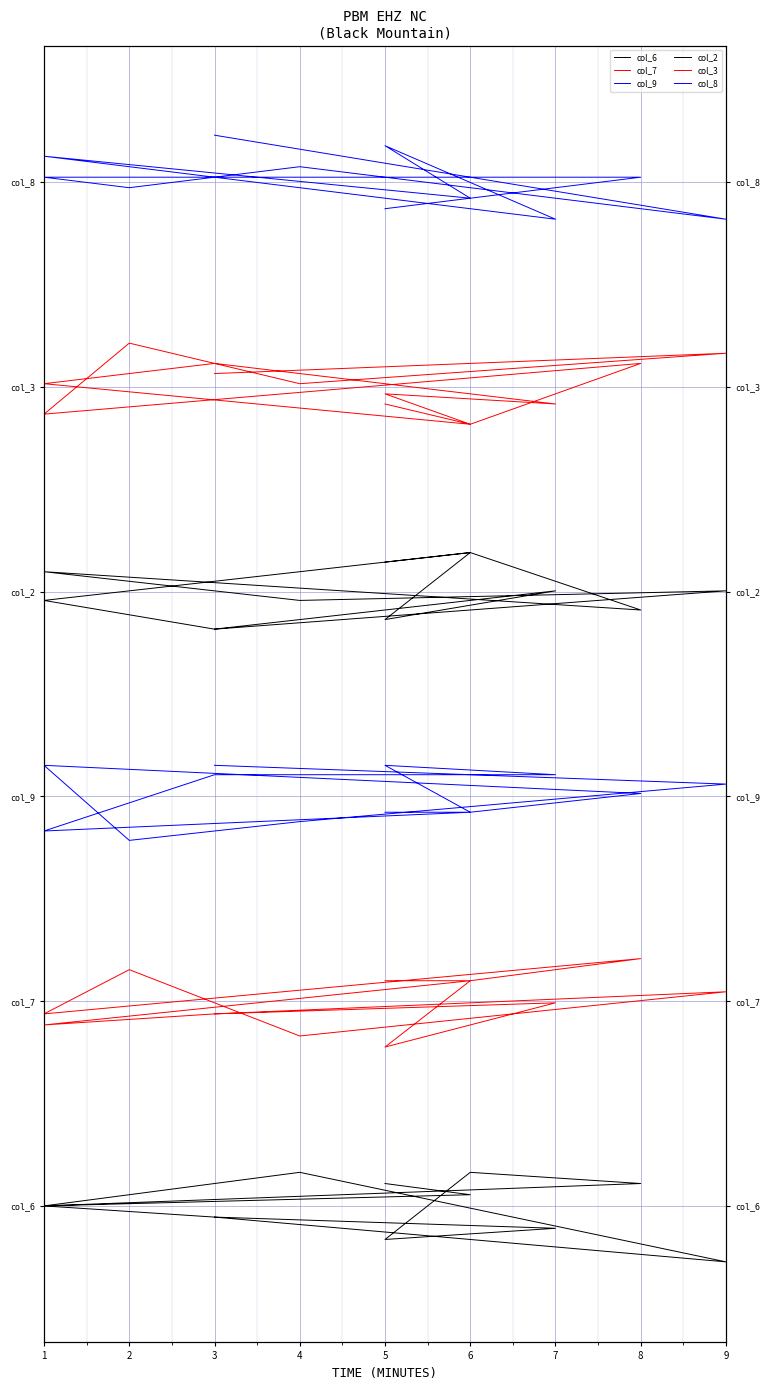

List the series in order of their overall mean, lowest first.

col_6, col_7, col_9, col_2, col_3, col_8